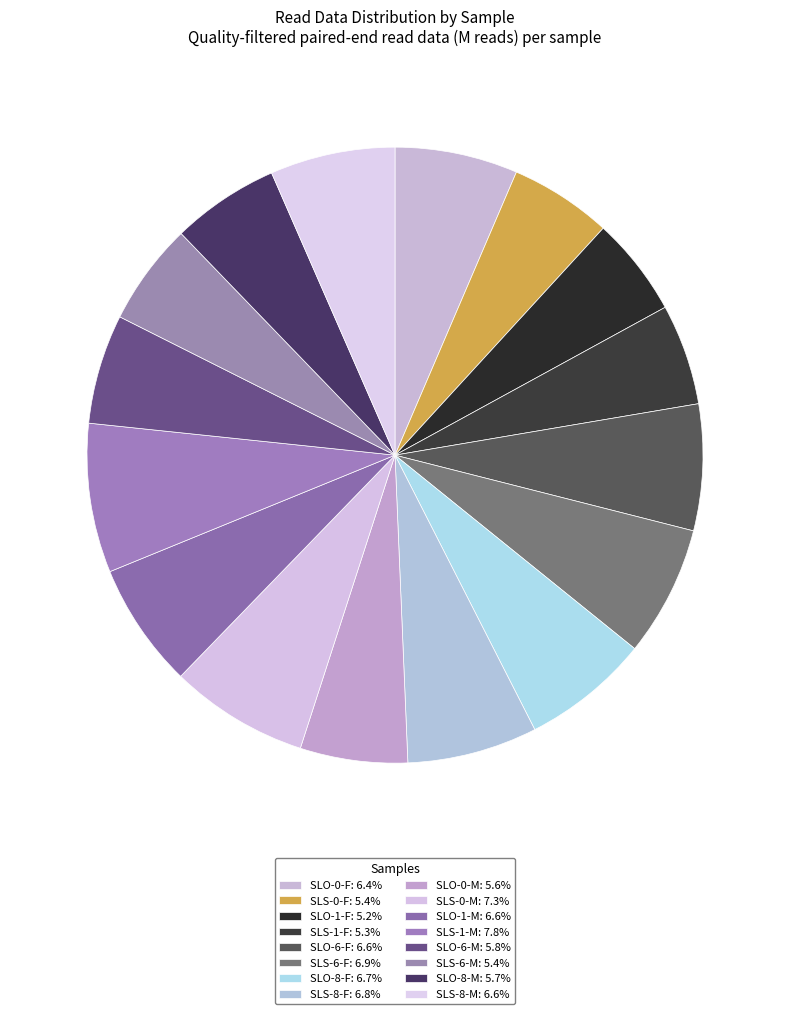

How many segments does this pie chart have?

16